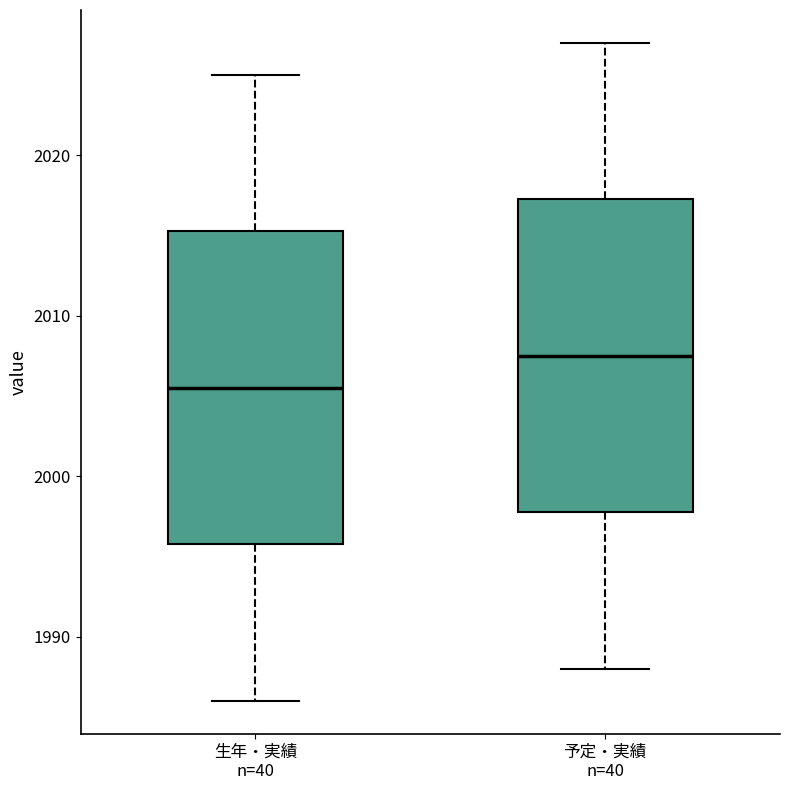

Which box has the highest median line?

予定・実績 n=40